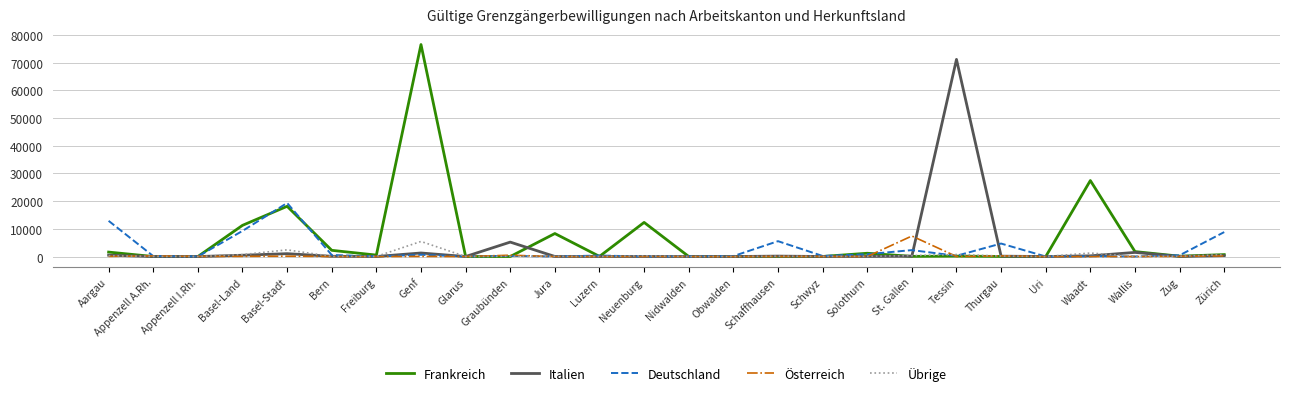

In Übrige, how many points are higher than both neighbors (excluding endpoints)?

7